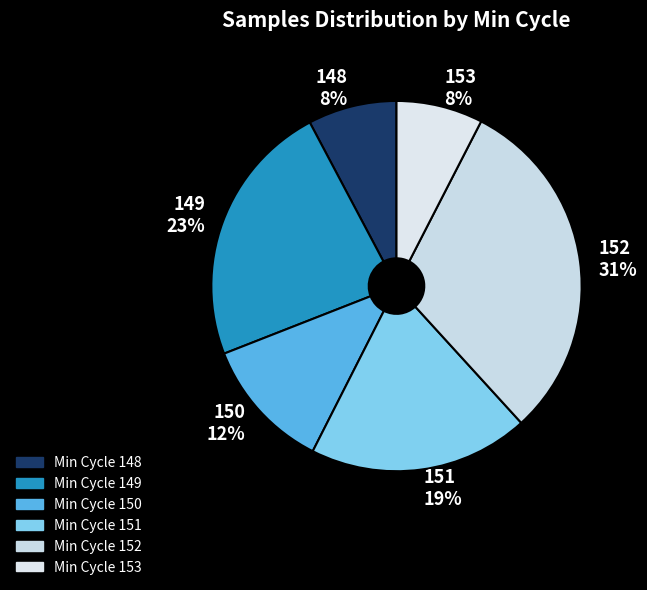

Which slice is the largest?

152